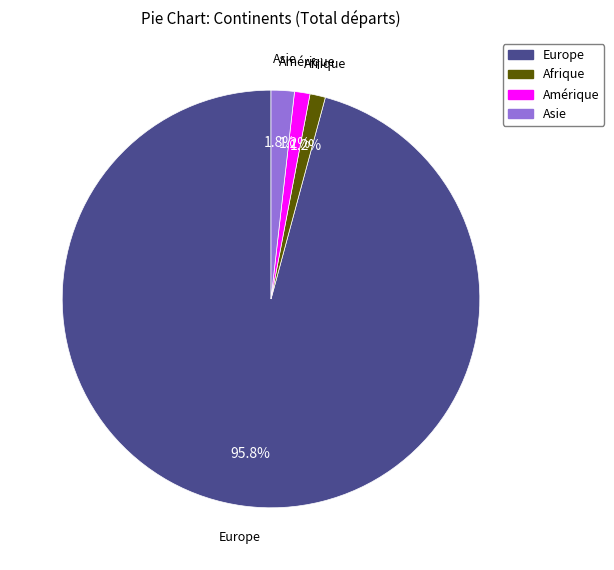

What is the ratio of the value at Asie to the value at Afrique?

1.5